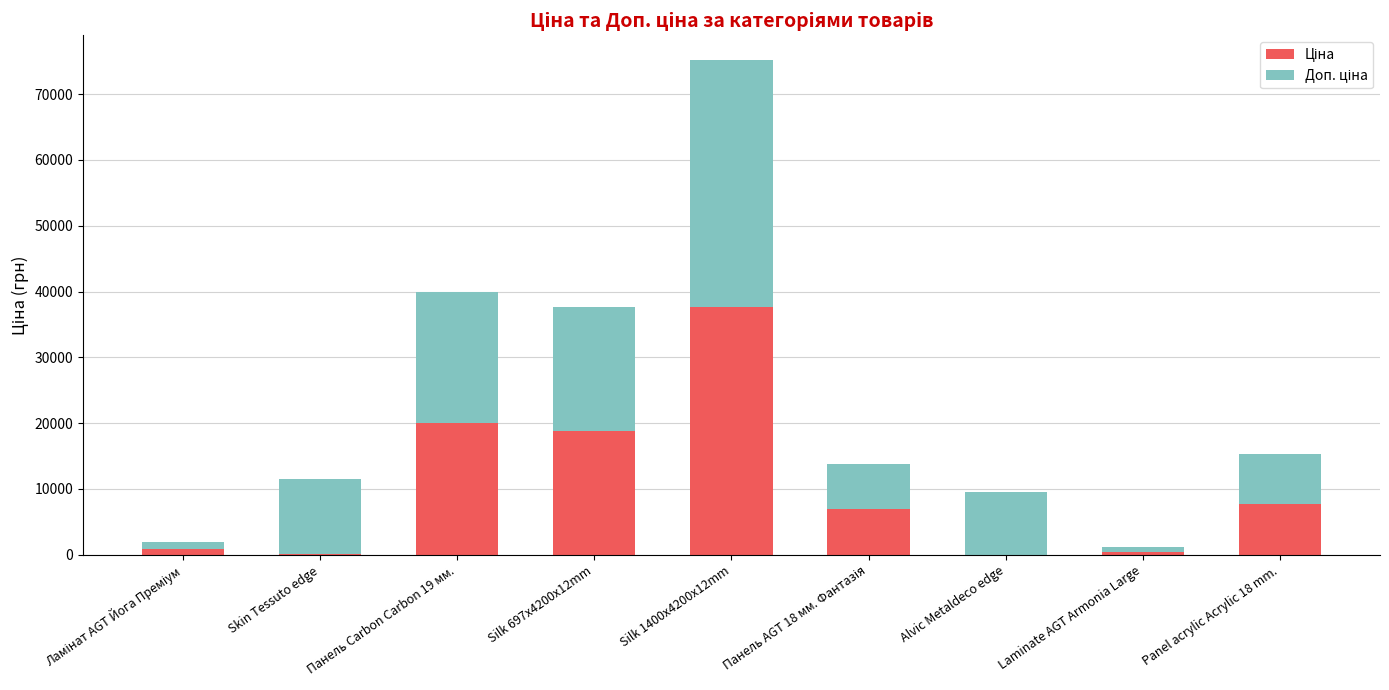

What is the total value across all series at Silk 697x4200x12mm?

37593.6